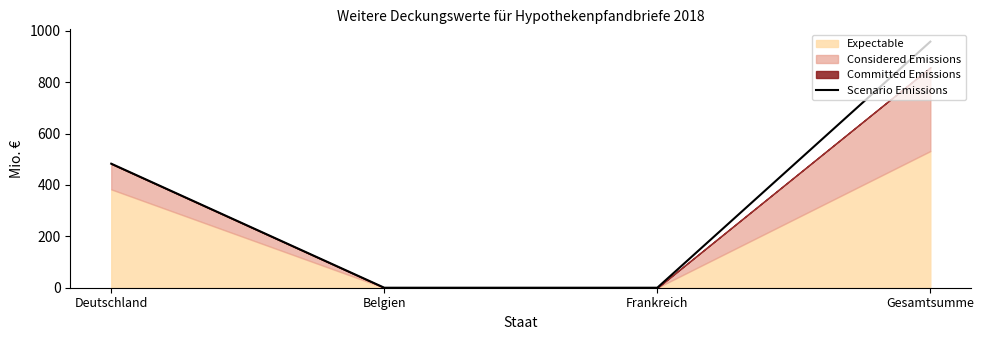

Does the chart display data point markers on the line(s)?

No